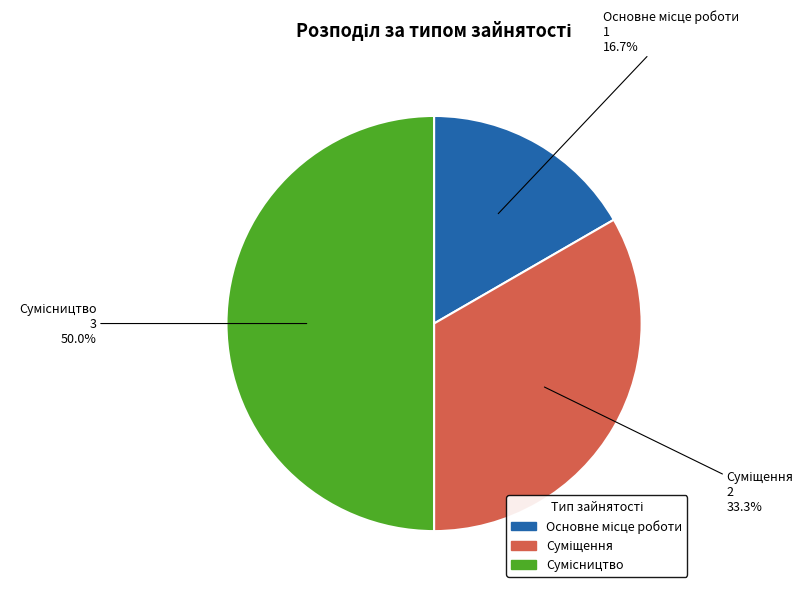

What is the change in value from Суміщення to Сумісництво?

+1